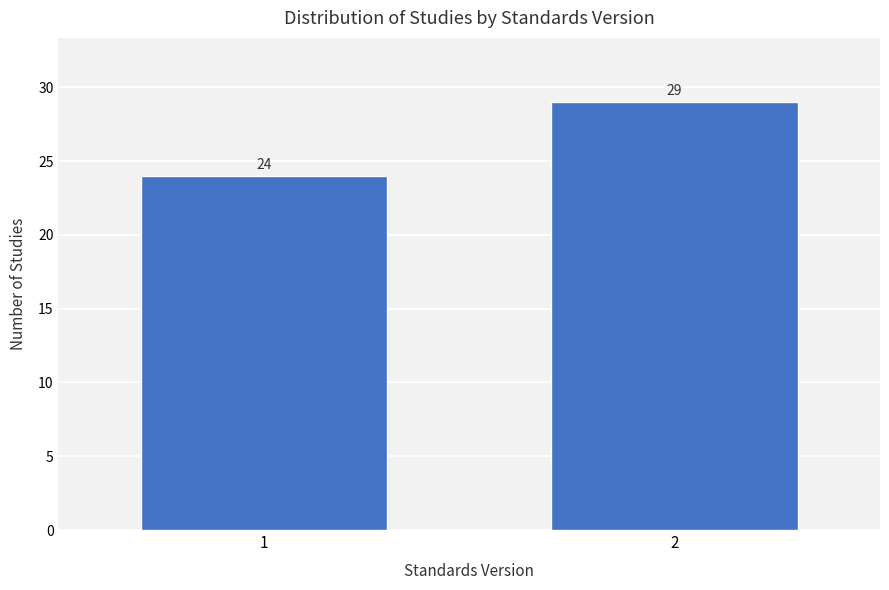

Reading left to right, list all the values displayed in this chart.

1=24	2=29